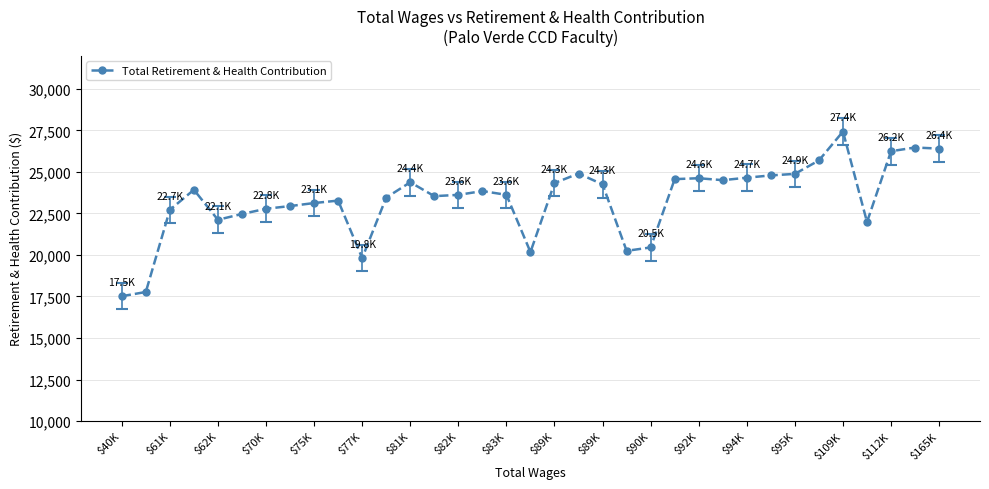

True or false: there are more than 0 points higher than both neighbors.

True